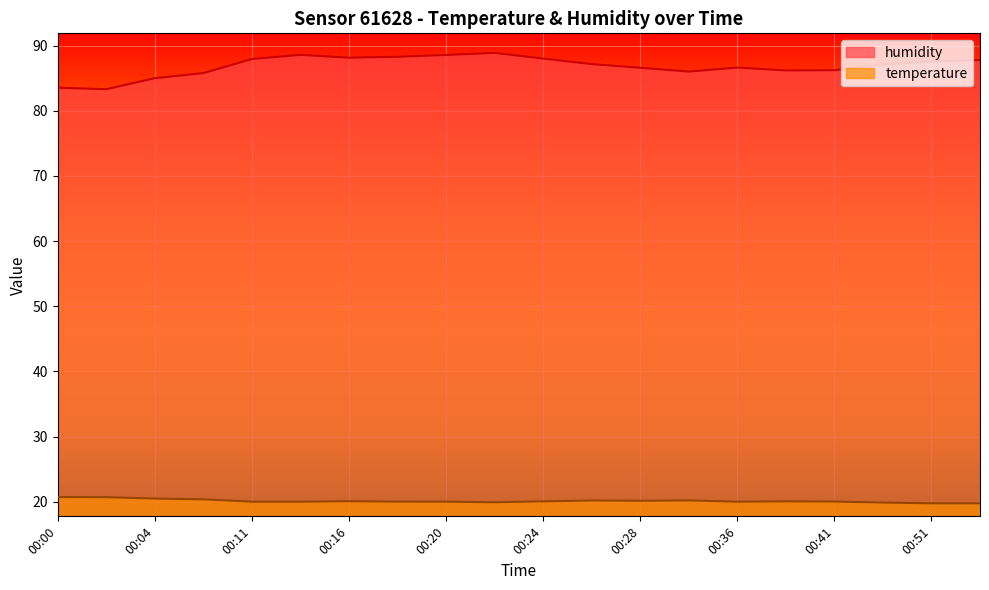

Between 00:16 and 00:53, which series saw the biggest shift?

humidity